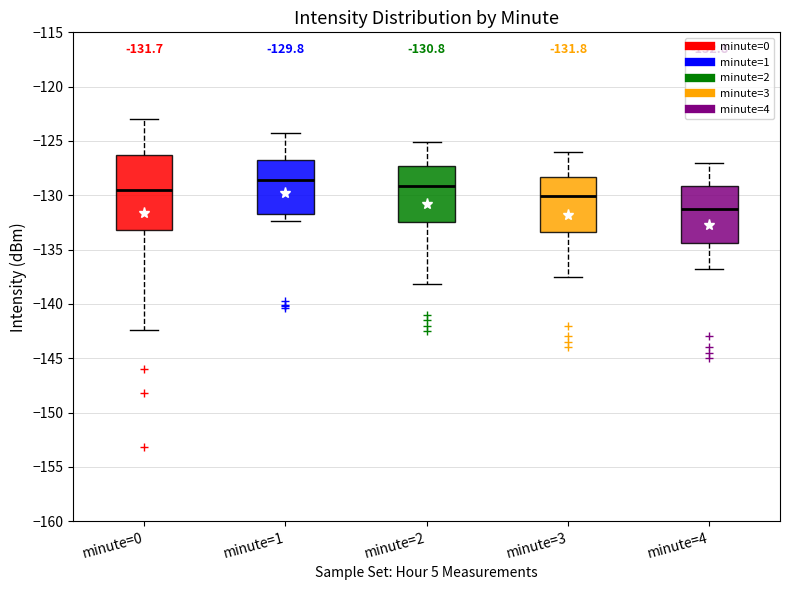

Which box has the highest median line?

minute=1